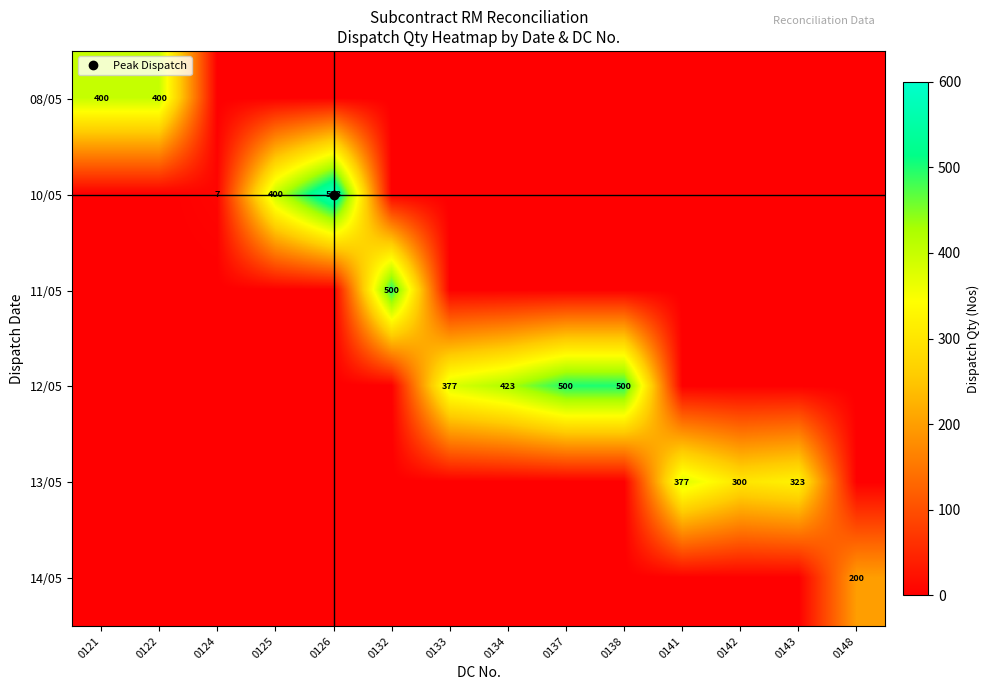

At which category is the sum across all series the highest?

0126